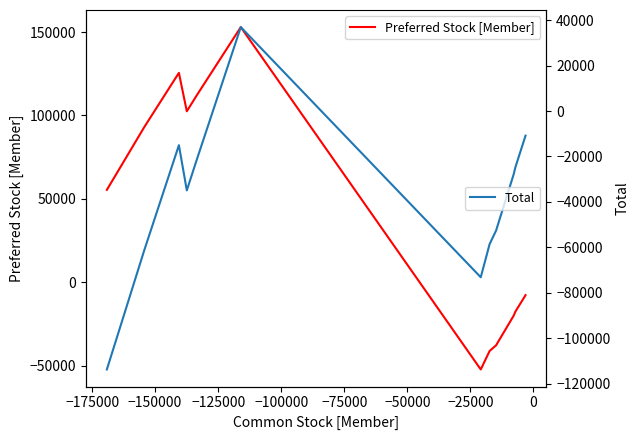

How many lines are shown in the chart?

2